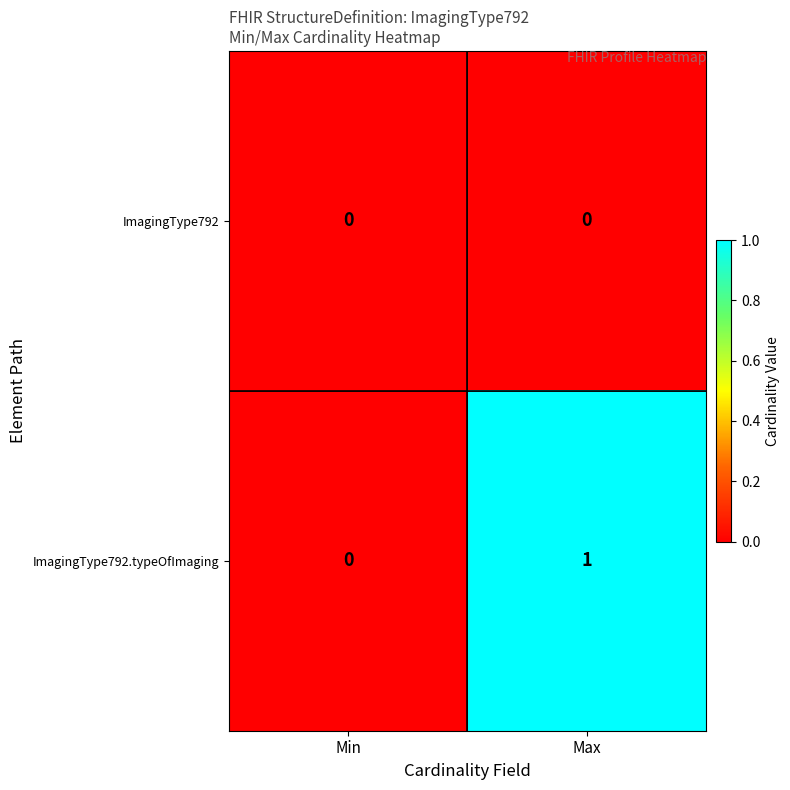

Reading left to right, extract all data points from this chart.

ImagingType792: 0	0
ImagingType792.typeOfImaging: 0	1